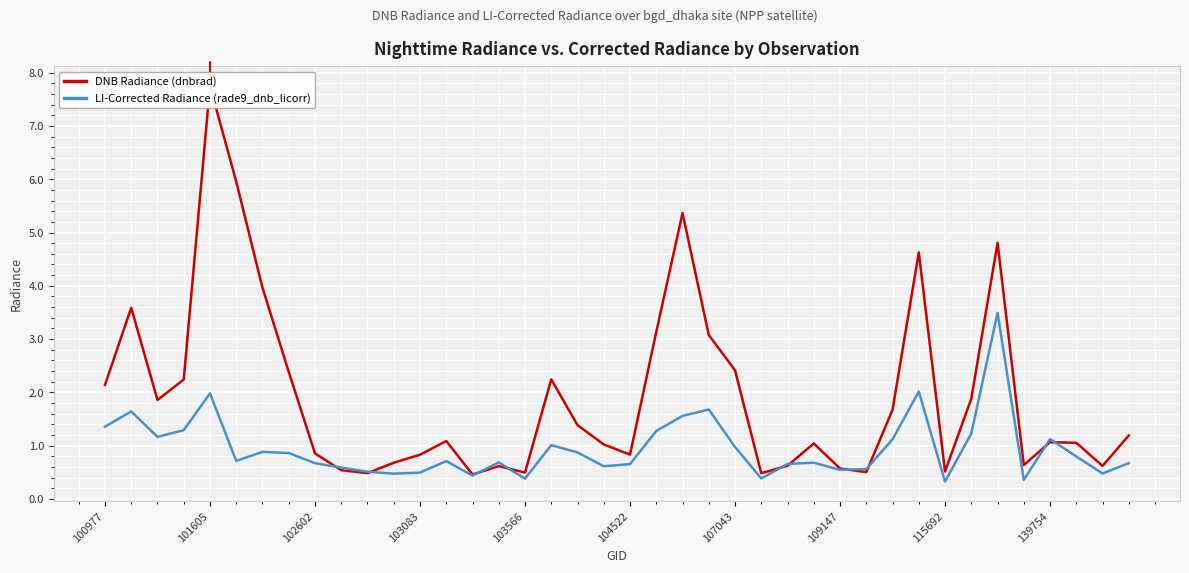

What is the lowest value of the LI-Corrected Radiance (rade9_dnb_licorr) series?

0.3